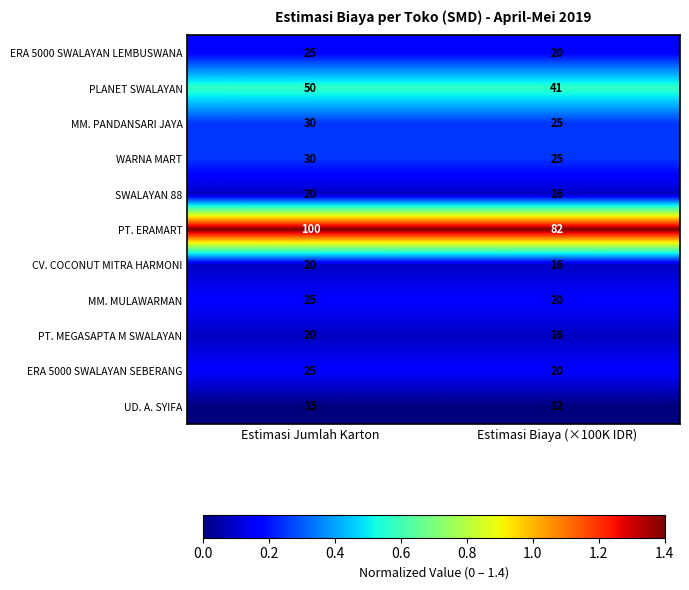

Is it true that PLANET SWALAYAN equals 61 at Estimasi Biaya (×100K IDR)?

False